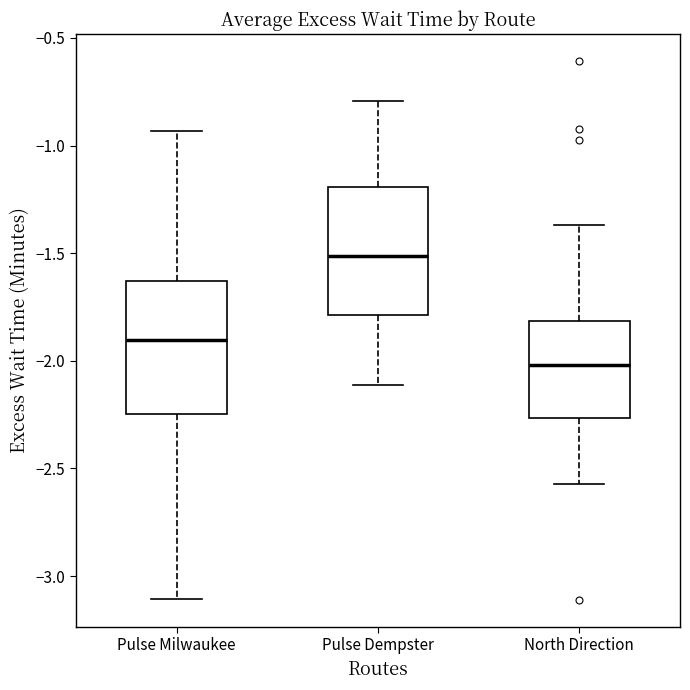

Which box has the highest median line?

Pulse Dempster